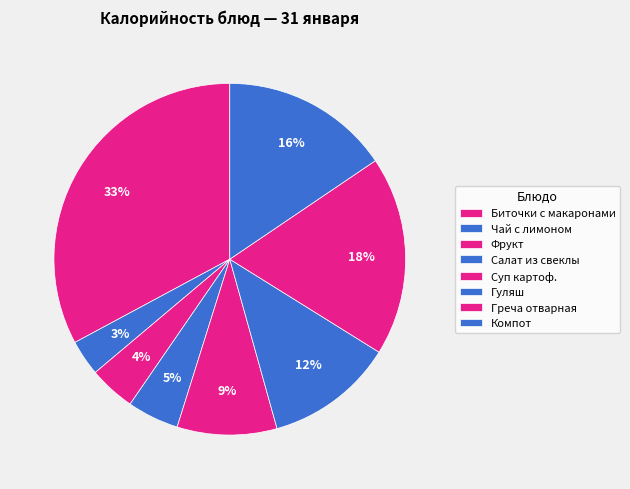

What percentage is the Фрукт slice, to the nearest percent?

4%